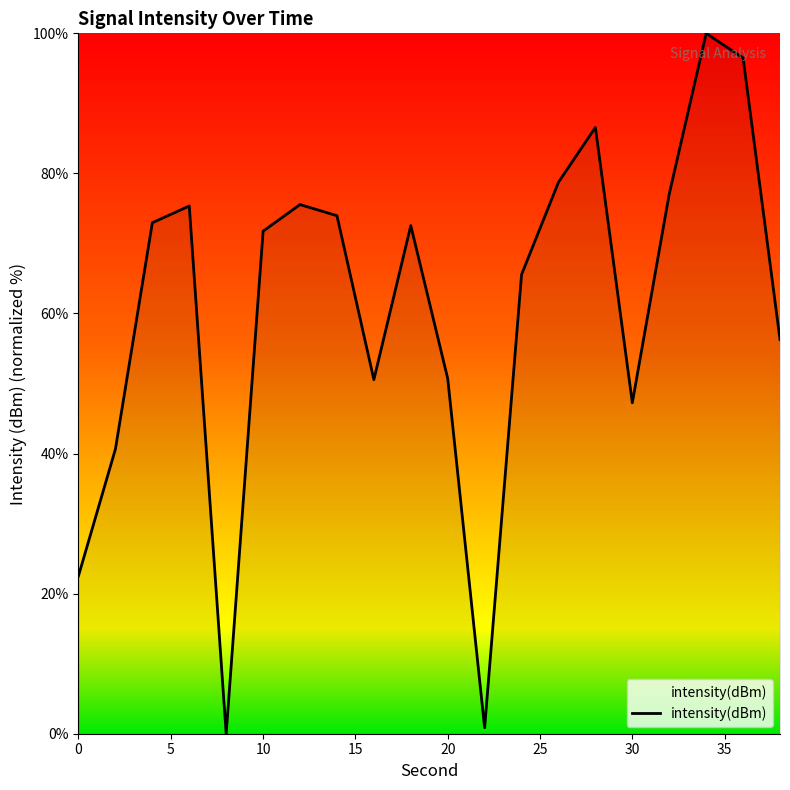

What is the greatest value displayed?

100.0